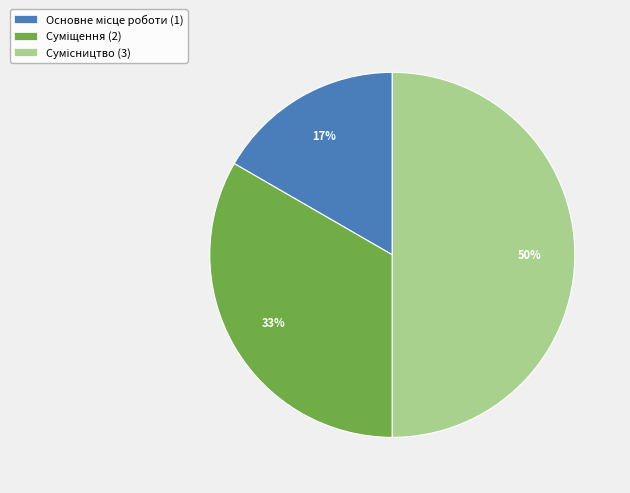

To the nearest percent, what is the difference between the largest and smallest slice percentages?

33%